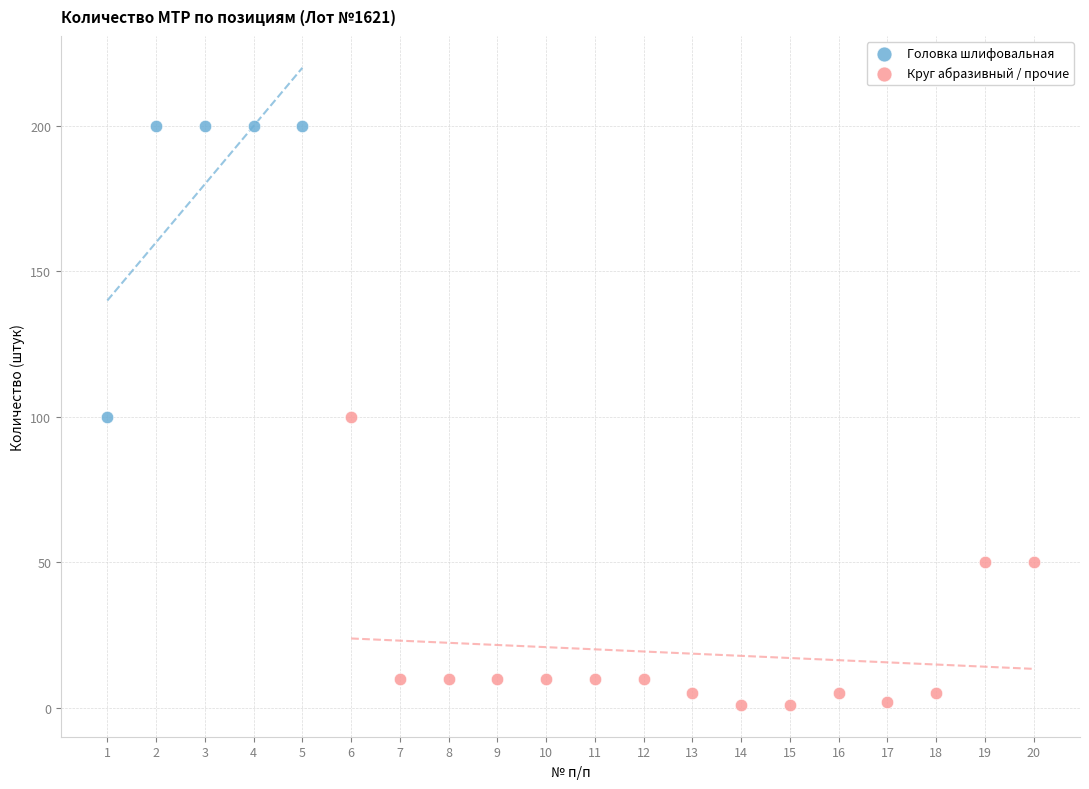

Which series contains the lowest Y value?

Круг абразивный / прочие